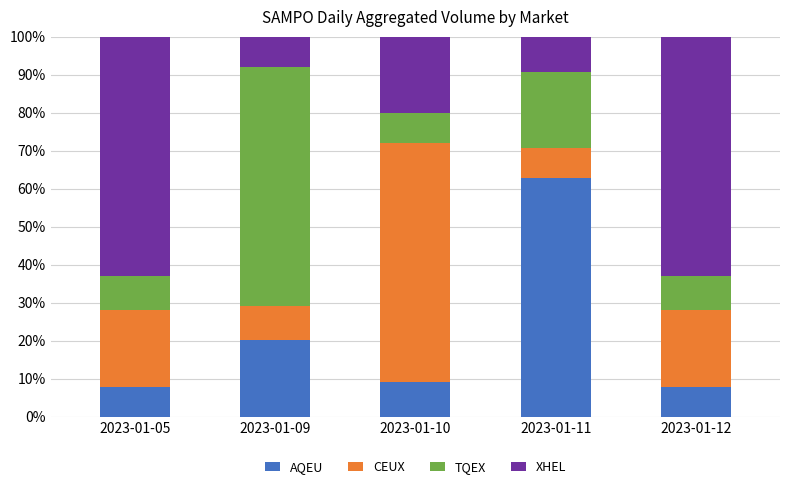

How many bars are there in total?

5